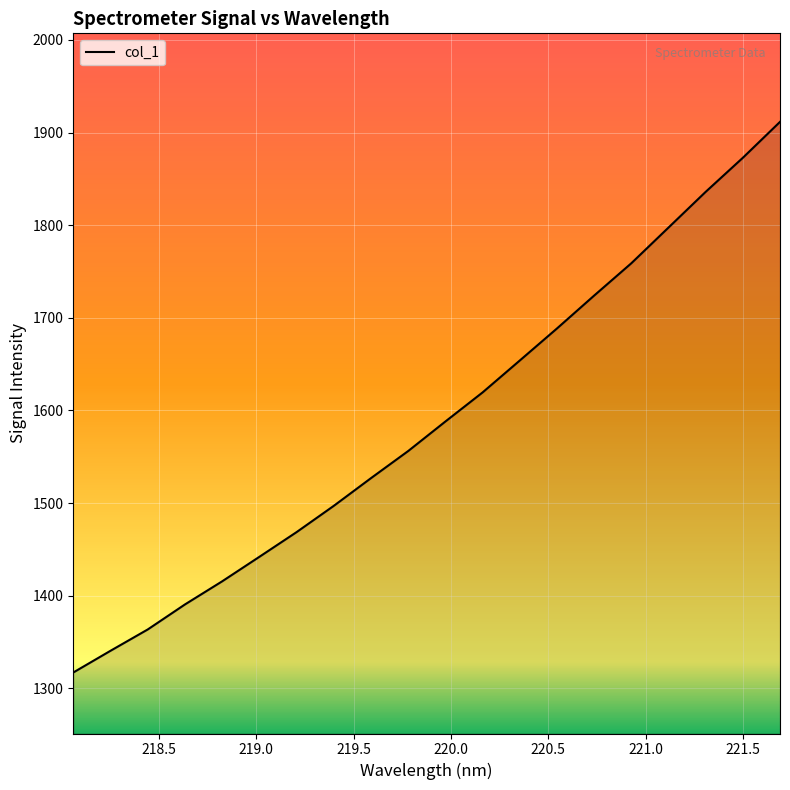

What is the greatest value displayed?

1911.6